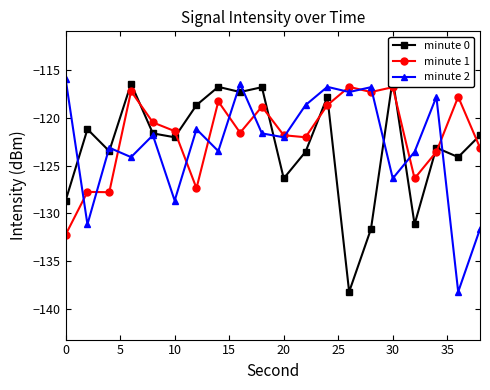

After their last crossing, which series has the higher values: minute 0 or minute 2?

minute 0